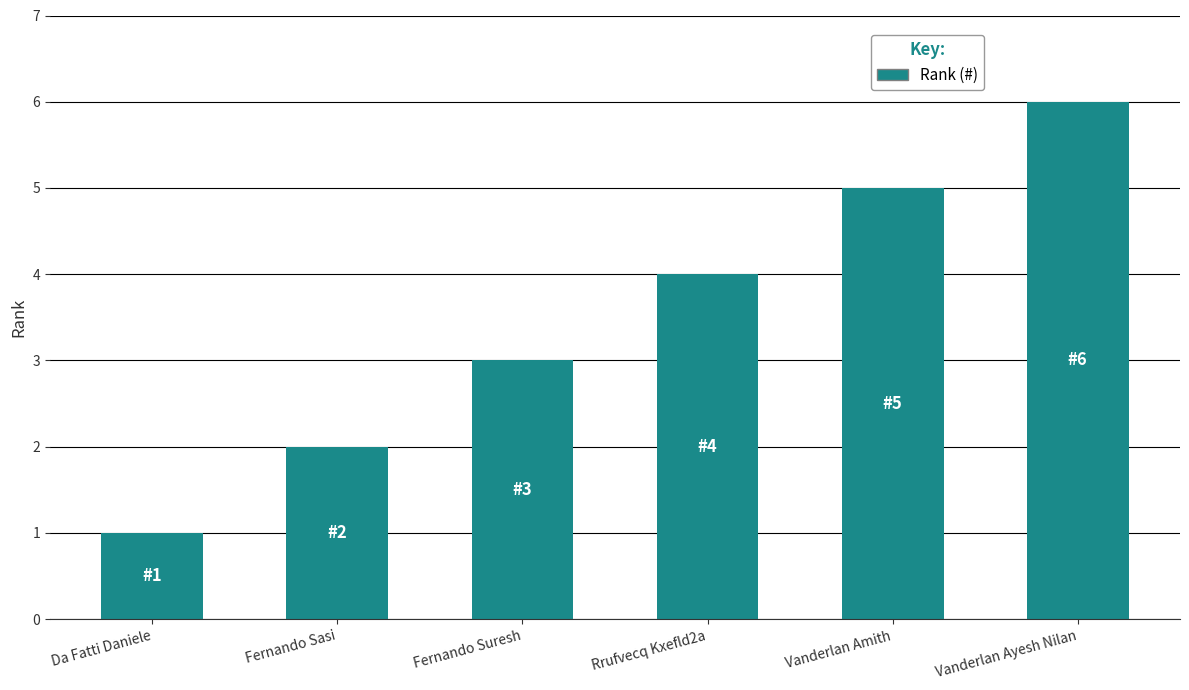

Approximately how many times larger is the value at Rrufvecq Kxefld2a compared to Vanderlan Amith?

0.8